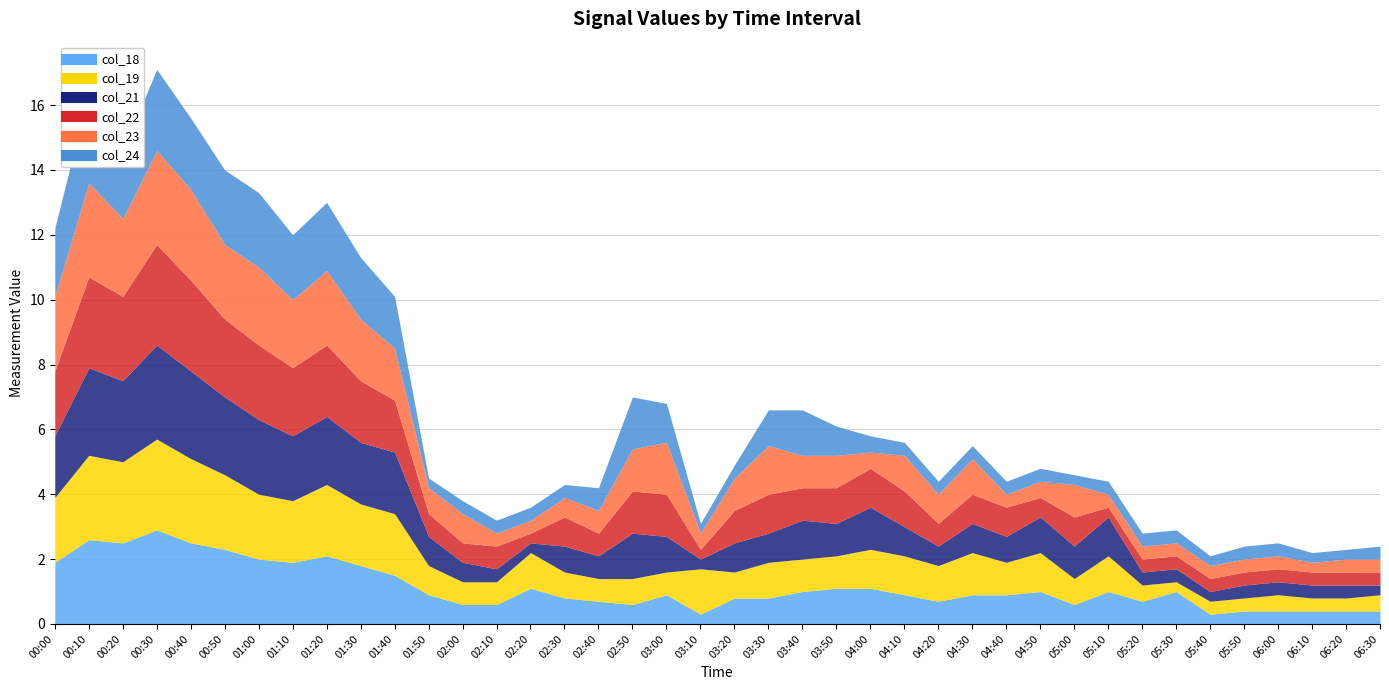

At which label is col_18 closest to 1?

03:40